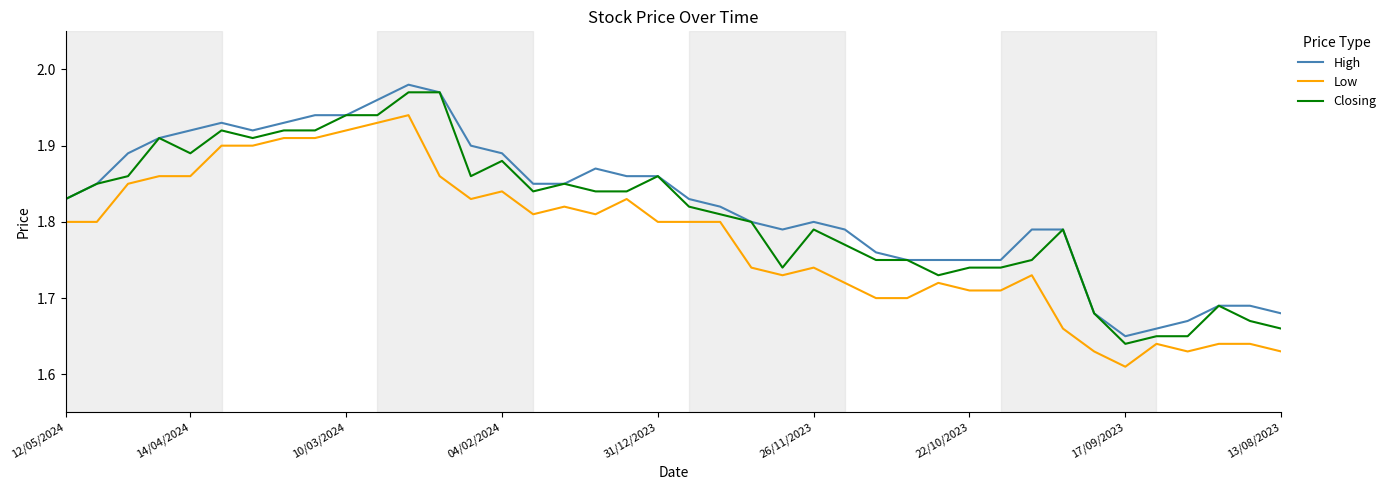

Rank the series by their average value, from highest to lowest.

High, Closing, Low